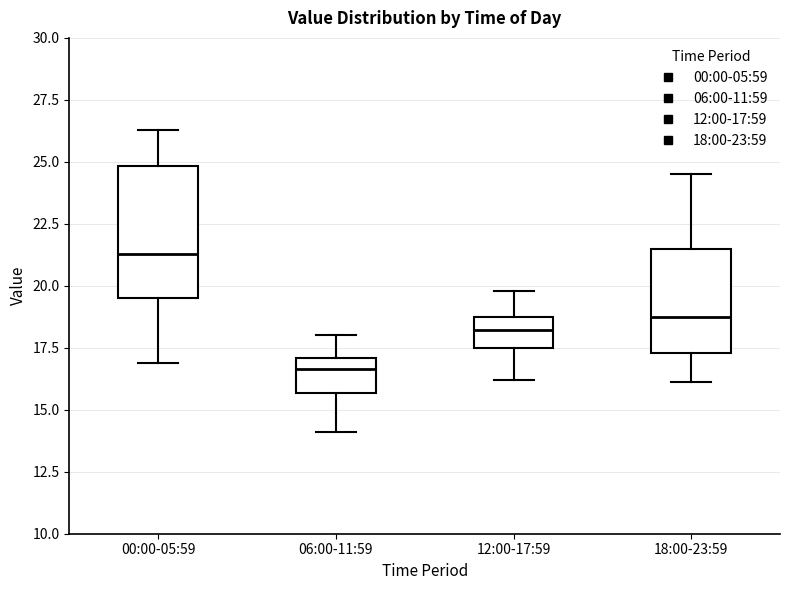

Where does the upper whisker of the box for 00:00-05:59 end on the y-axis? The values are not printed on the chart, so give them approximately, as read against the axis.

26.5